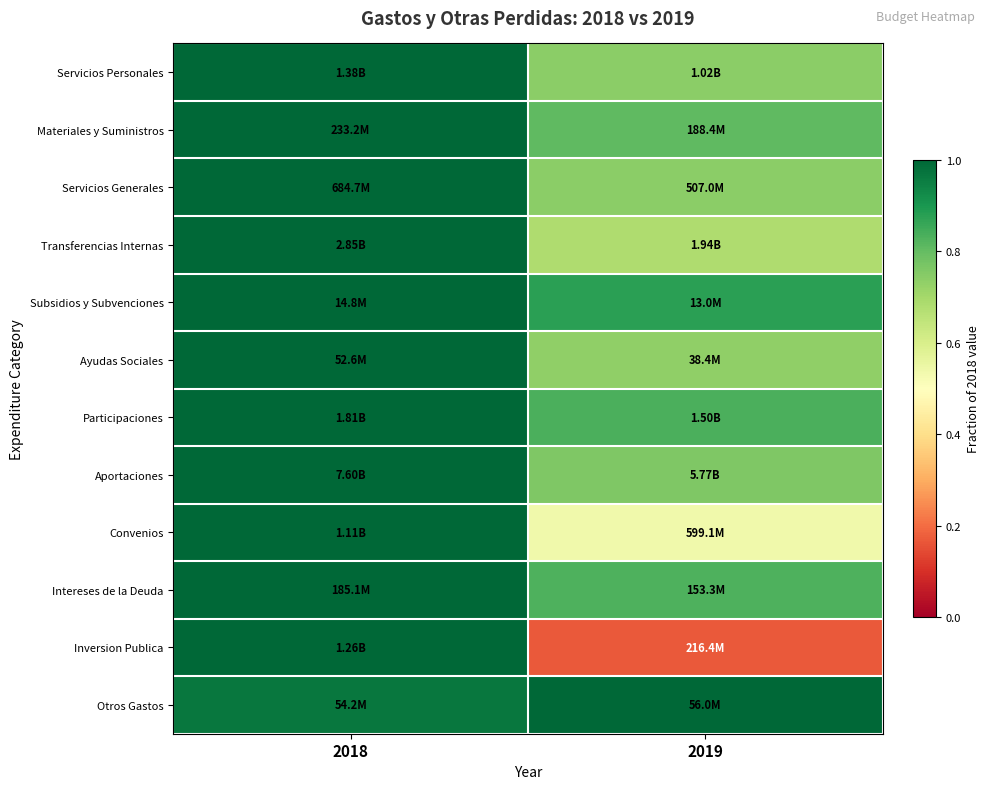

Rank the series at 2019 from lowest to highest value.

Inversion Publica, Convenios, Transferencias Internas, Ayudas Sociales, Servicios Generales, Servicios Personales, Aportaciones, Materiales y Suministros, Intereses de la Deuda, Participaciones, Subsidios y Subvenciones, Otros Gastos